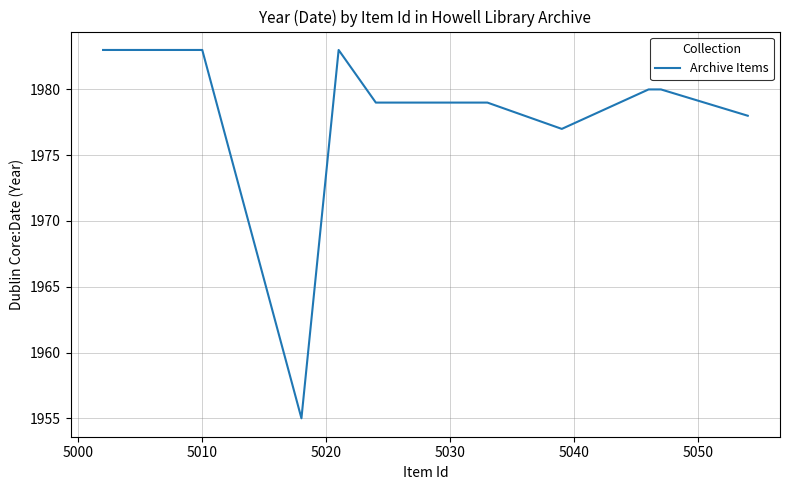

What is the greatest value displayed?

1983